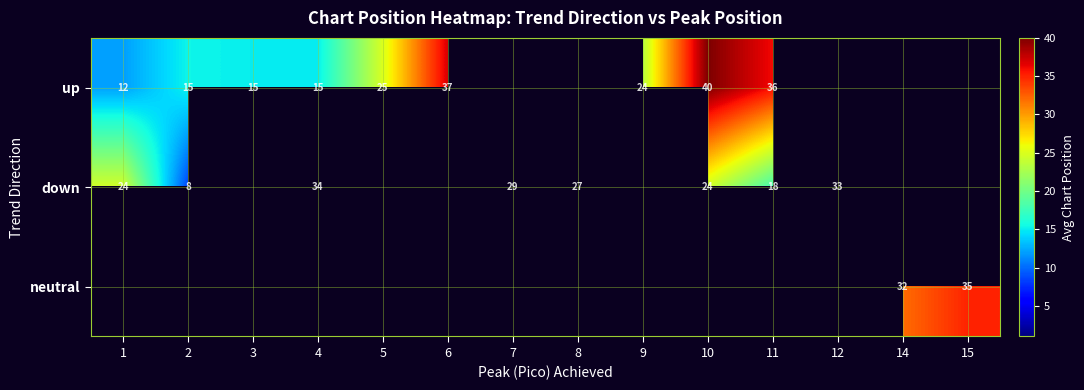

What is the sum of the up values at 3 and 4?

30